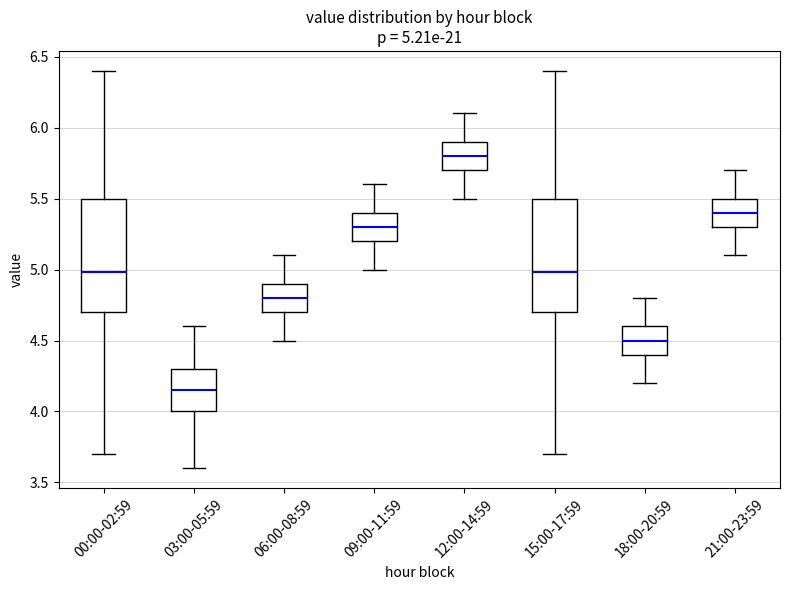

Which box's median line is the highest?

12:00-14:59